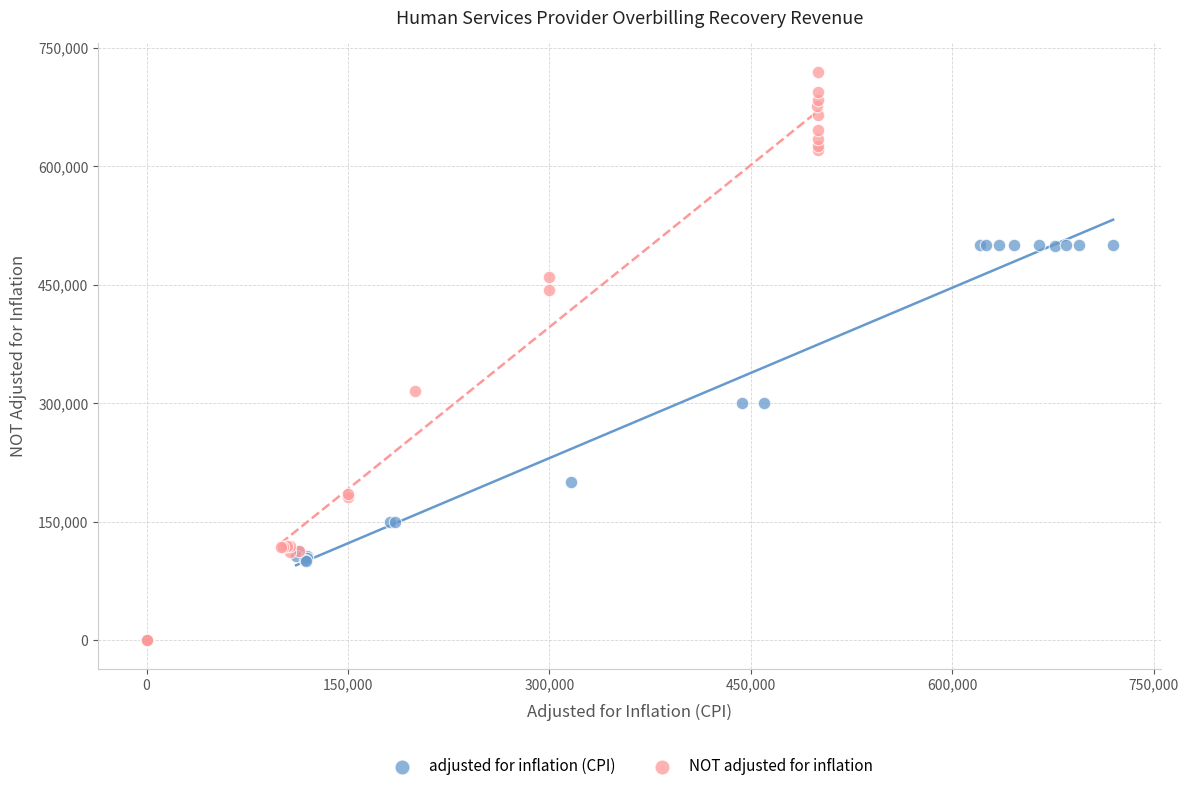

Which series has the largest Y range (max minus min)?

NOT adjusted for inflation